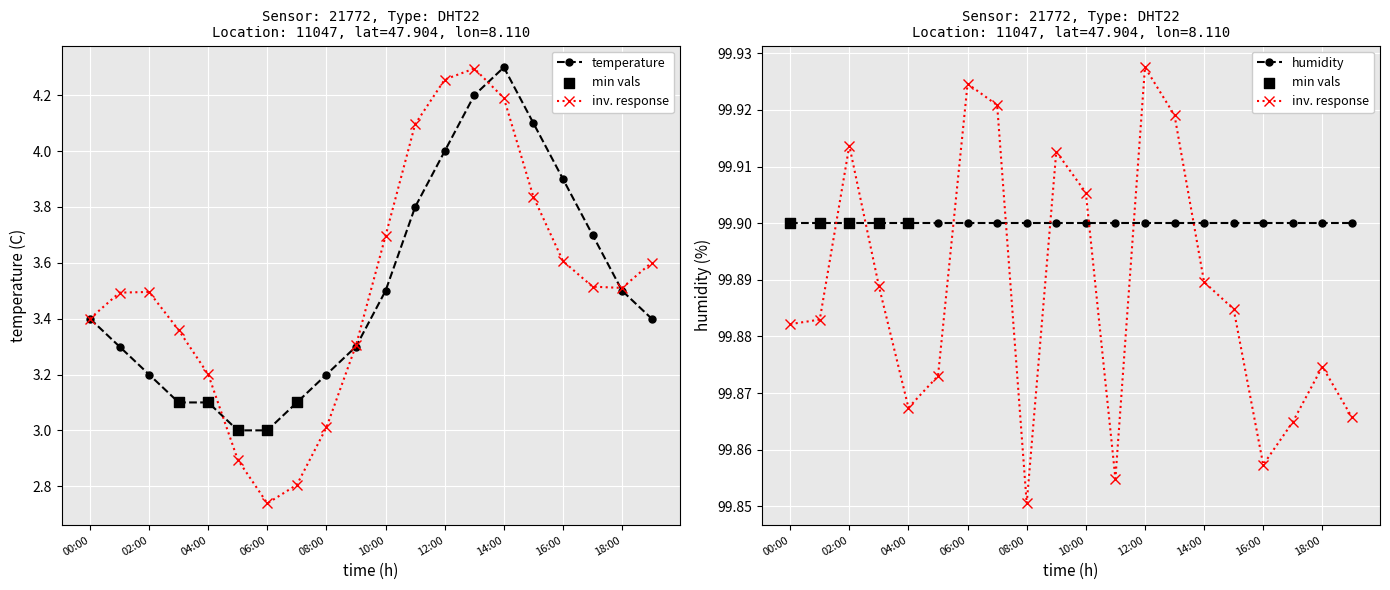

What is the change in value from 07:00 to 10:00?

+0.4